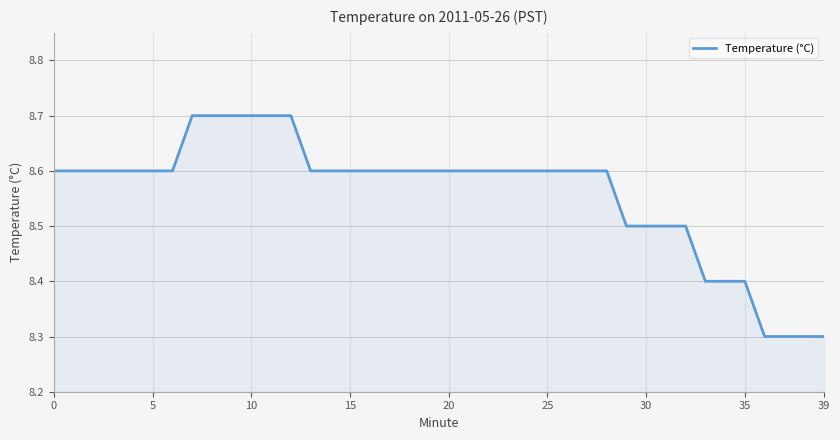

How many lines are shown in the chart?

1